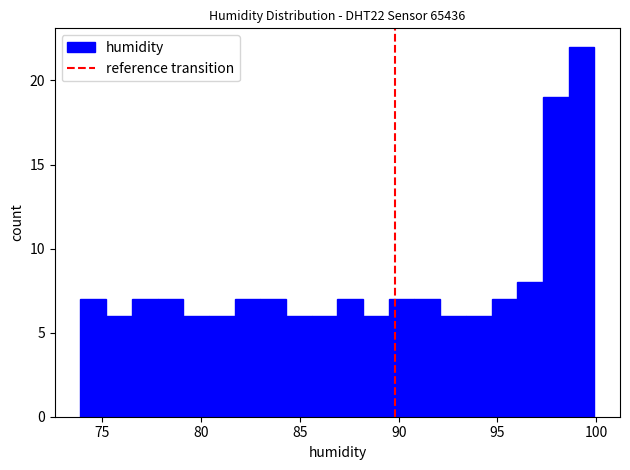

Around what value on the x-axis is the tallest bar? Give the approximate position of its centre, as read against the axis.

99.5